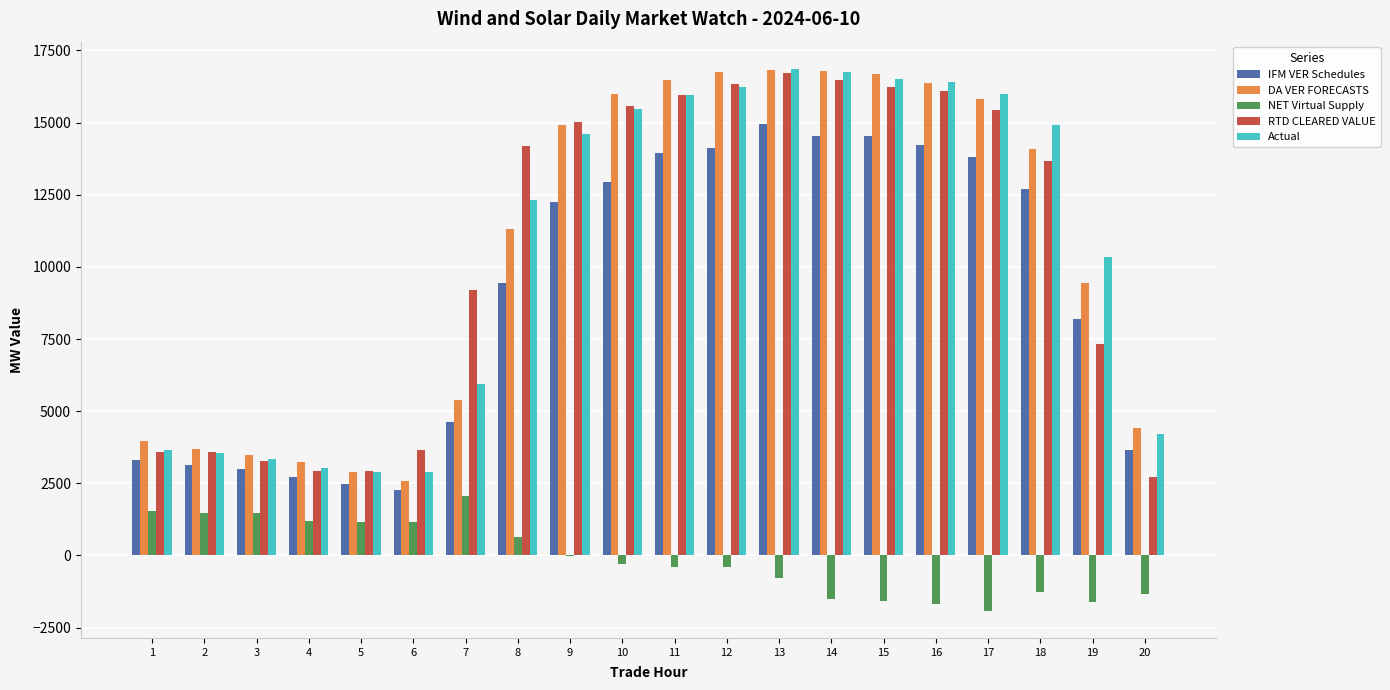

At which label does NET Virtual Supply reach its peak?

7